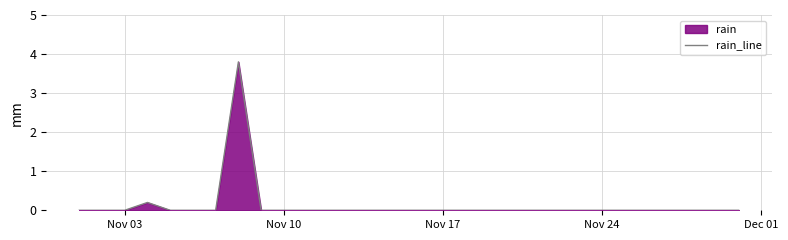

How many positive values are there?

2